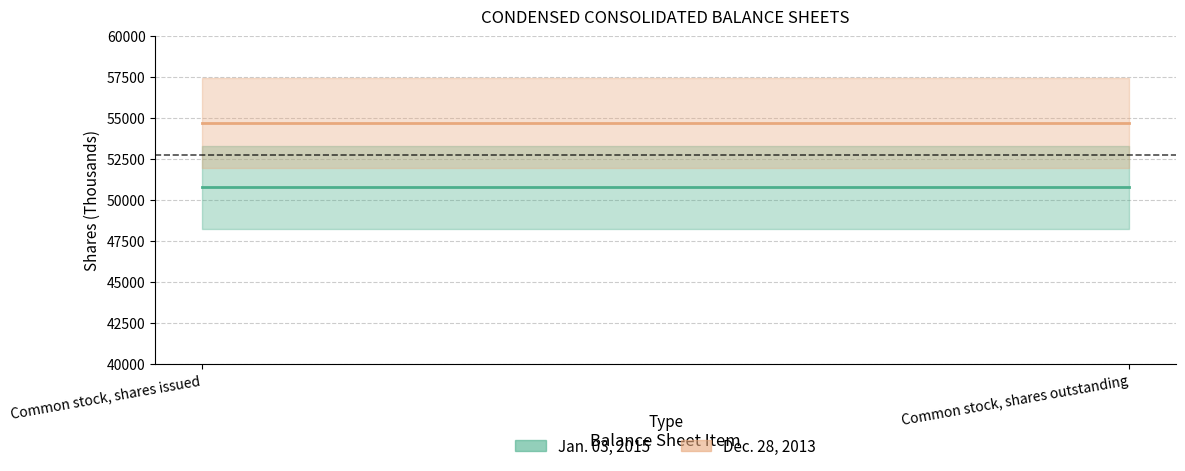

Is this an area chart (filled region under the line)?

No